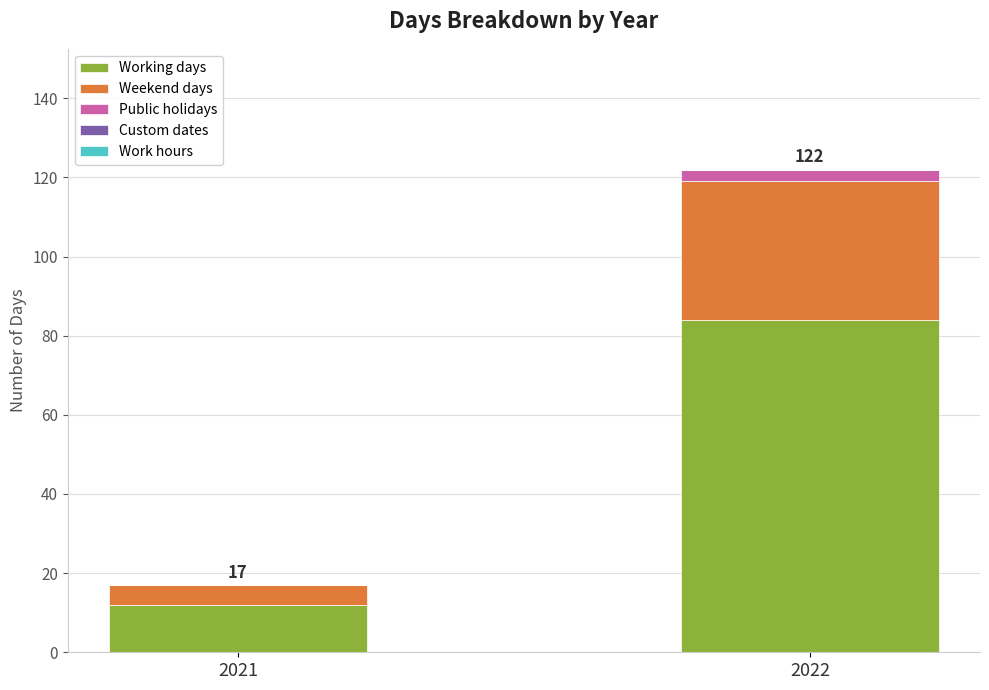

Where is Working days nearest to the value 48?

2021